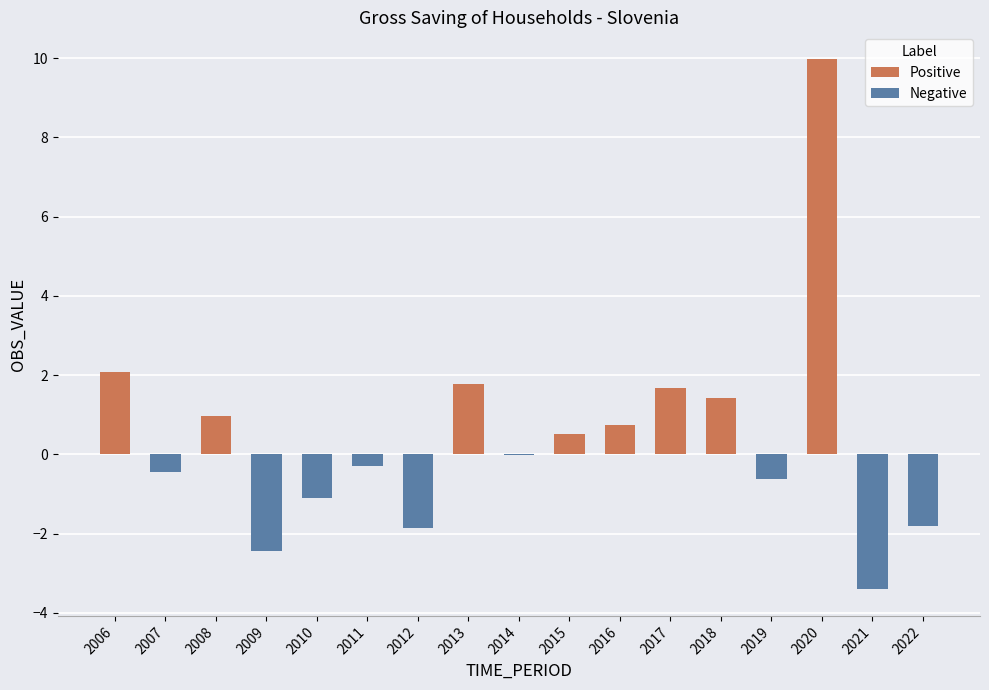

How many data points does each series have?

17